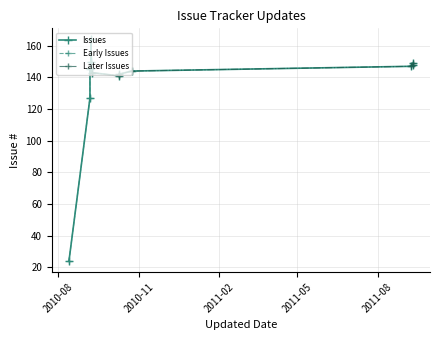

Reading left to right, list all the values displayed in this chart.

2010-08-13=24	2010-09-06=127	2010-09-06=145	2010-09-06=146	2010-09-07=150	2010-09-07=164	2010-09-08=143	2010-10-09=141	2010-10-09=142	2010-10-24=144	2011-09-08=147	2011-09-10=148	2011-09-10=149